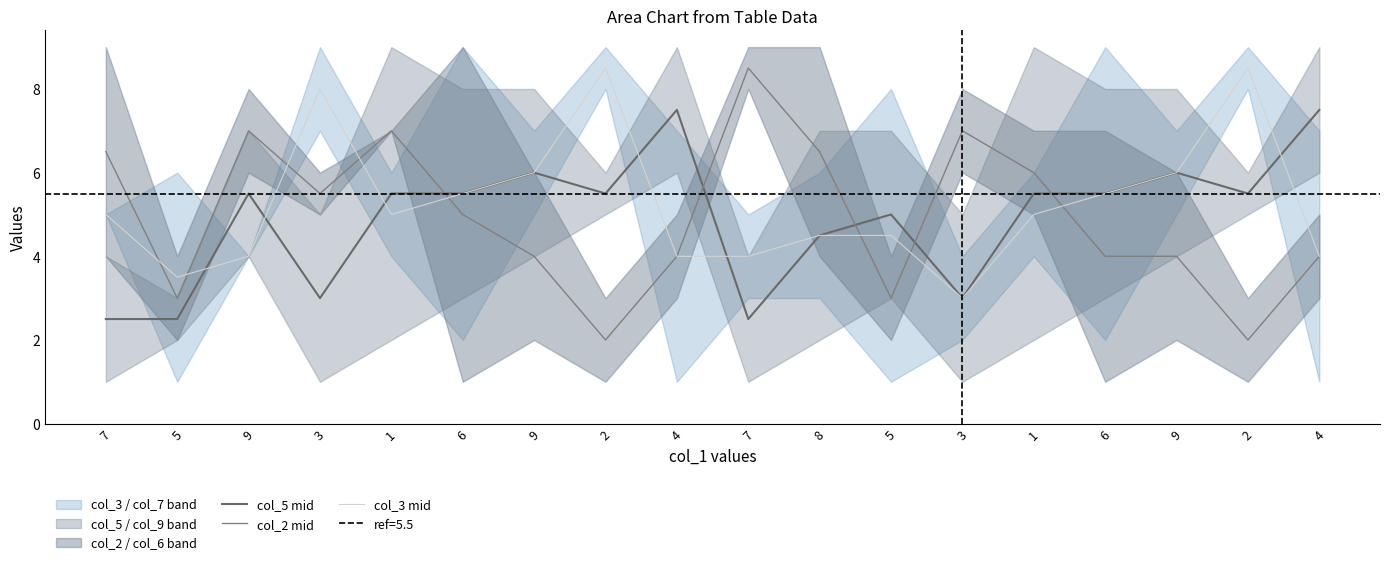

Reading left to right, what are all the values shown in this chart?

col_5 mid: 7=2.5	5=2.5	9=5.5	3=3.0	1=5.5	6=5.5	9=6.0	2=5.5	4=7.5	7=2.5	8=4.5	5=5.0	3=3.0	1=5.5	6=5.5	9=6.0	2=5.5	4=7.5
col_2 mid: 7=6.5	5=3.0	9=7.0	3=5.5	1=7.0	6=5.0	9=4.0	2=2.0	4=4.0	7=8.5	8=6.5	5=3.0	3=7.0	1=6.0	6=4.0	9=4.0	2=2.0	4=4.0
col_3 mid: 7=5.0	5=3.5	9=4.0	3=8.0	1=5.0	6=5.5	9=6.0	2=8.5	4=4.0	7=4.0	8=4.5	5=4.5	3=3.0	1=5.0	6=5.5	9=6.0	2=8.5	4=4.0